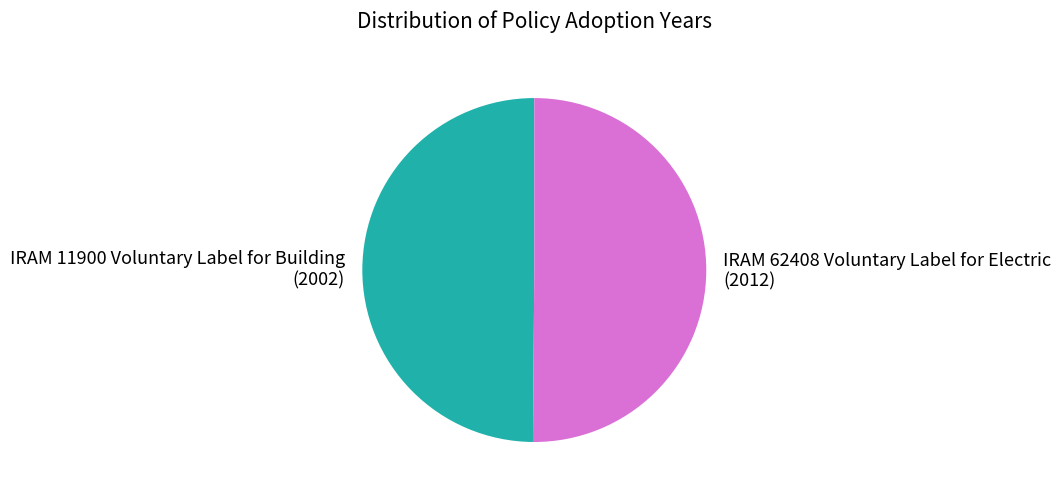

The IRAM 62408 Voluntary Label for Electric slice represents 40% of the pie. True or false?

False